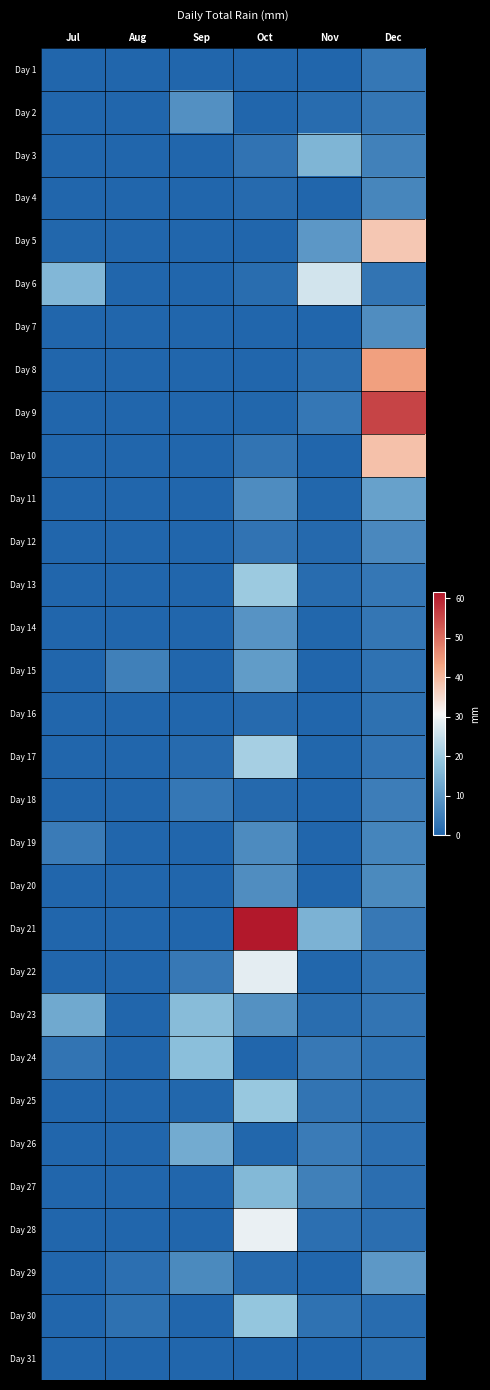

Count the number of categories in the chart.

6